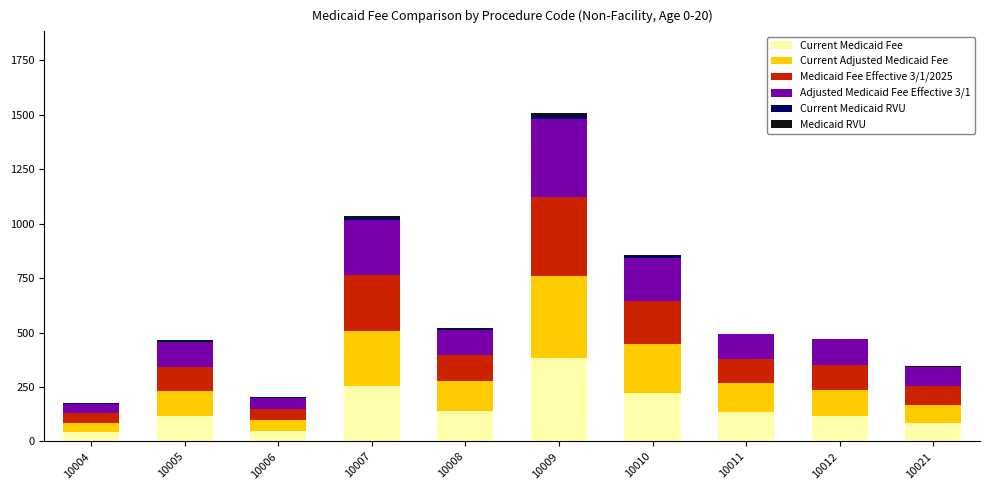

Which category has the highest value in the Current Medicaid Fee series?

10009